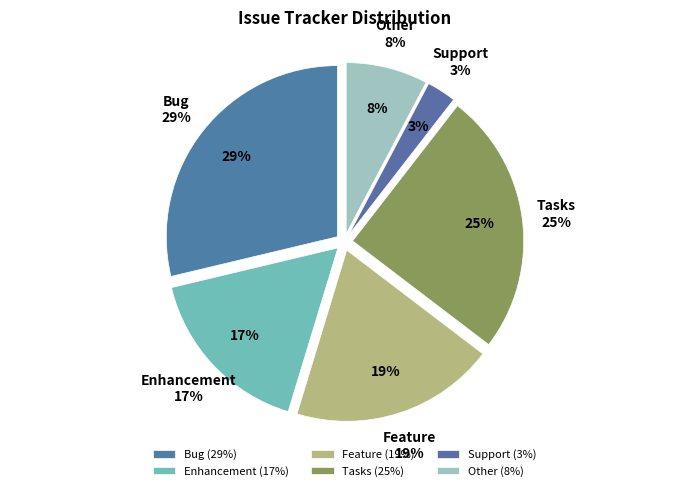

What percentage do Tasks and Other together represent?

32.6%